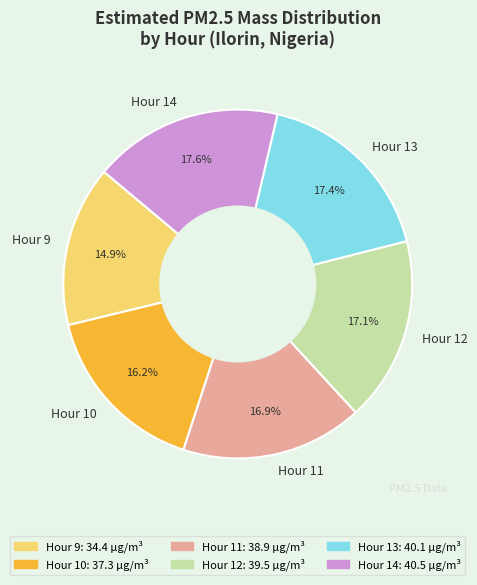

What percentage is the Hour 11 slice, to the nearest percent?

17%